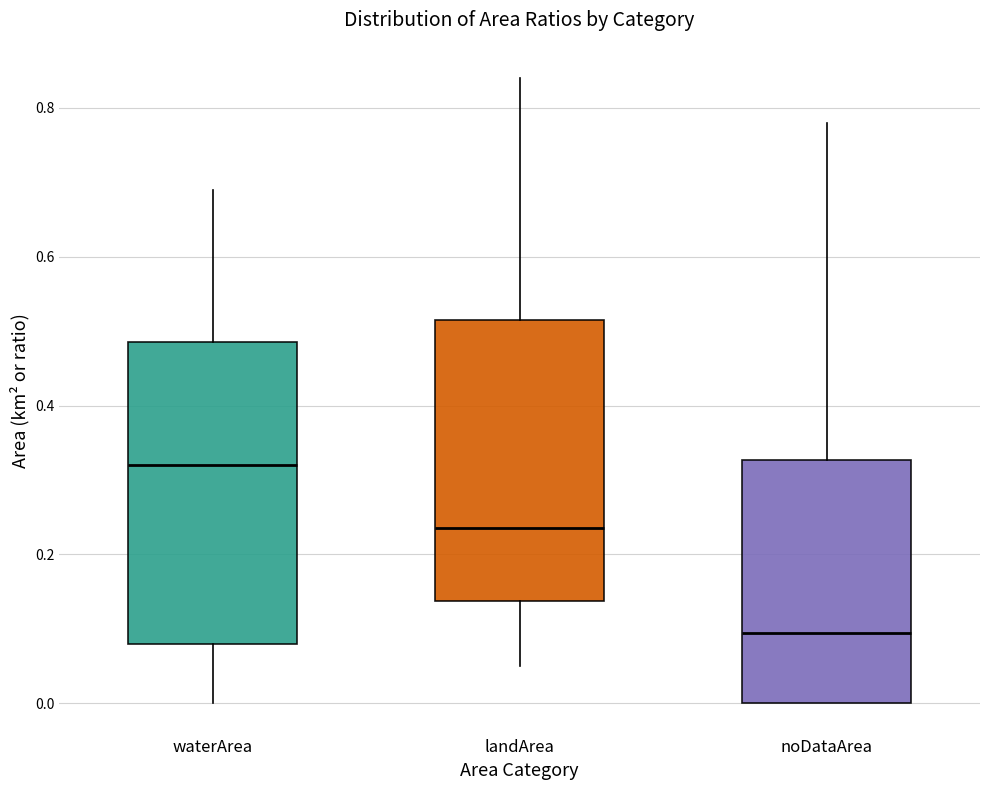

Reading left to right, read every box against the y-axis: the position of its median line, the range the box covers, and the ends of its whiskers. The values are not printed on the chart, so give them approximately, as read against the axis.

waterArea: median 0.32, box 0.08 to 0.48, whiskers 0.00 to 0.70
landArea: median 0.24, box 0.14 to 0.52, whiskers 0.06 to 0.84
noDataArea: median 0.10, box 0.00 to 0.32, whiskers 0.00 to 0.78